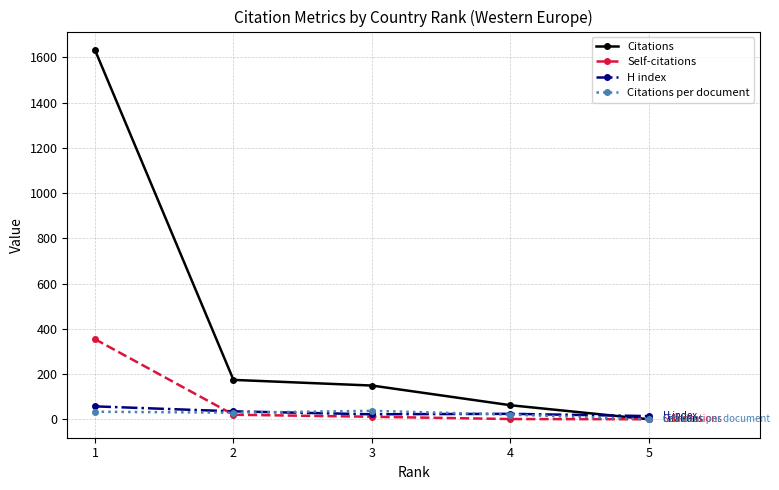

Which series has the largest total across all categories?

Citations